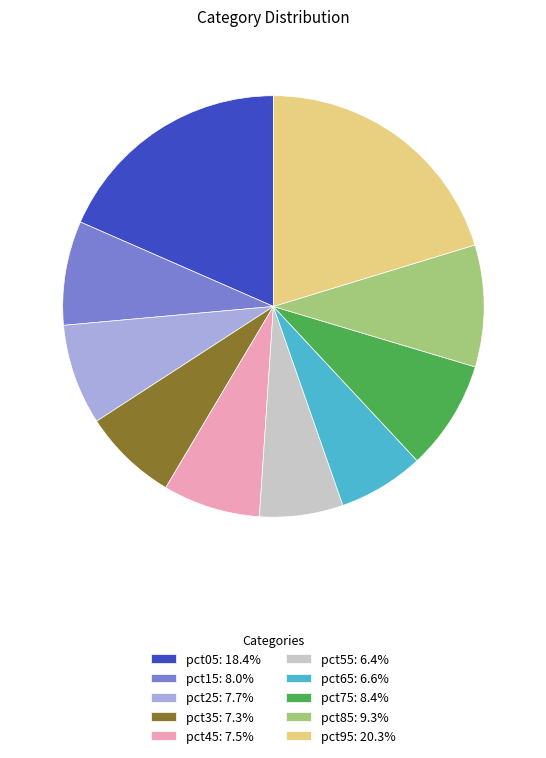

Does any single category account for the majority?

No